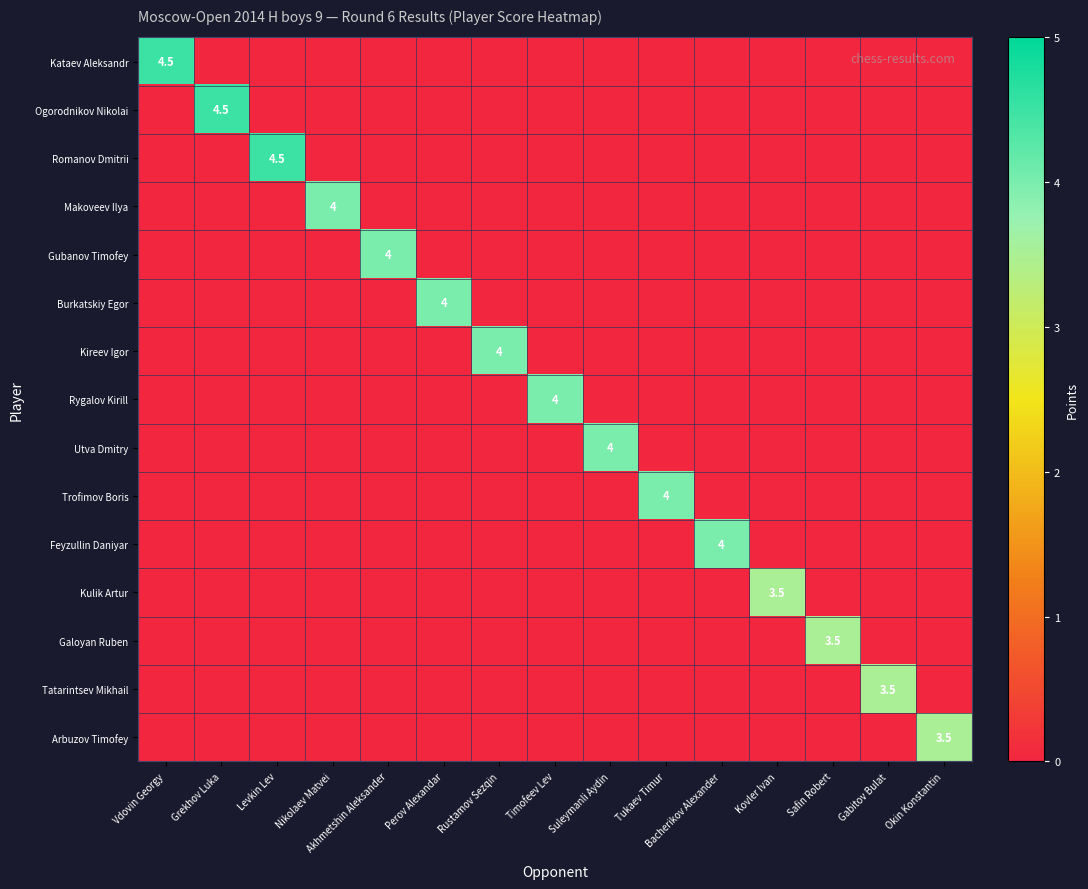

Count the number of data series in this chart.

15